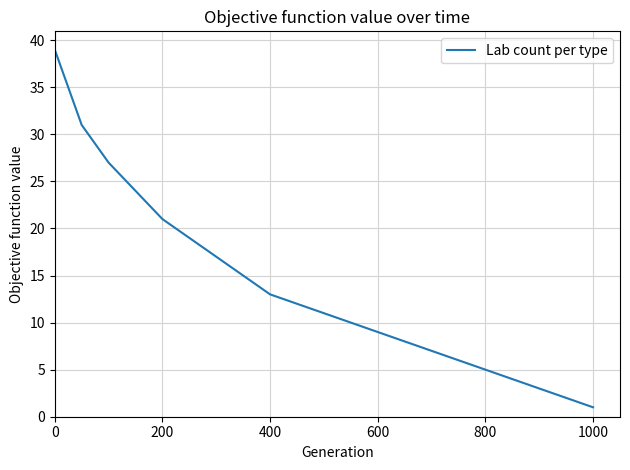

What is the difference between the maximum and minimum values?

38